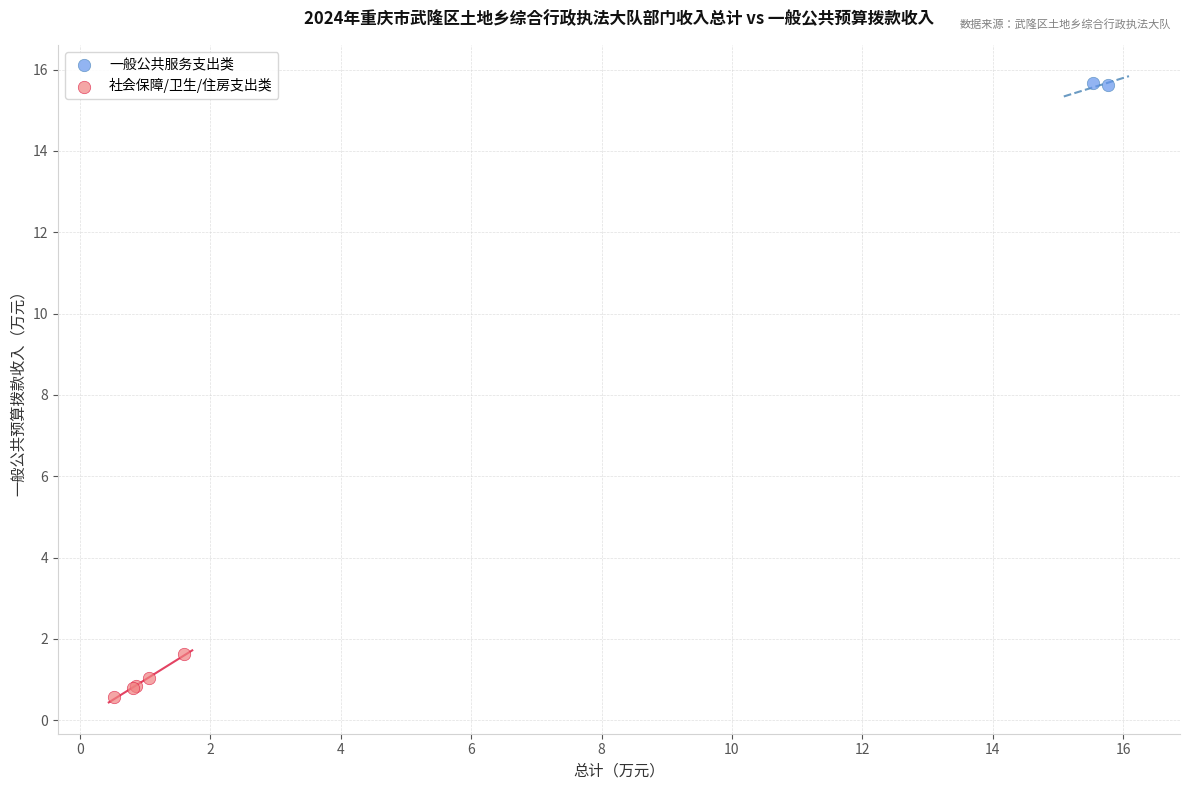

Which series contains the highest Y value?

一般公共服务支出类